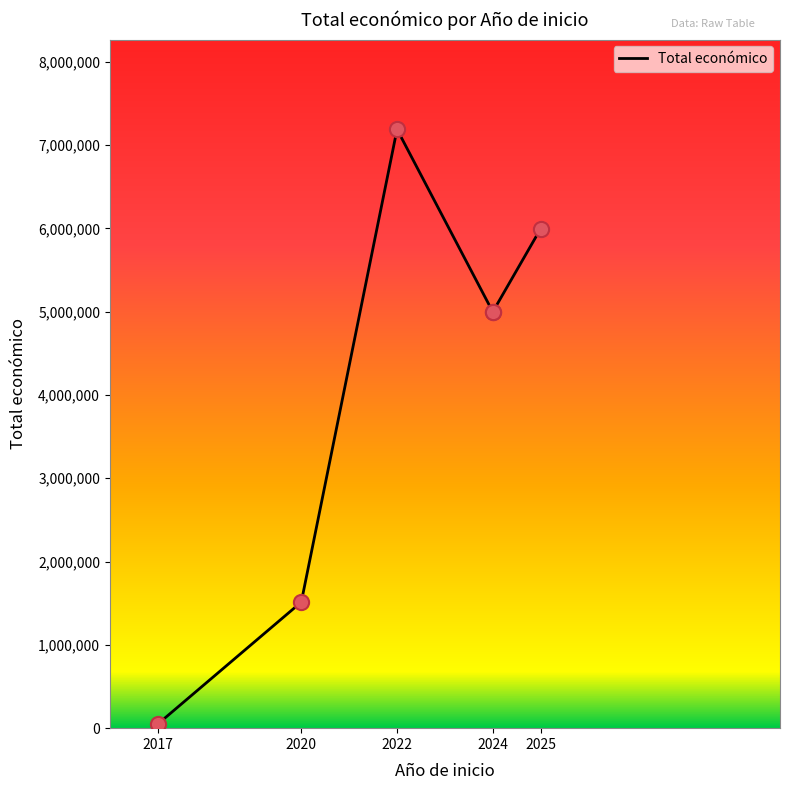

What is the change in value from 2017 to 2024?

+4949361